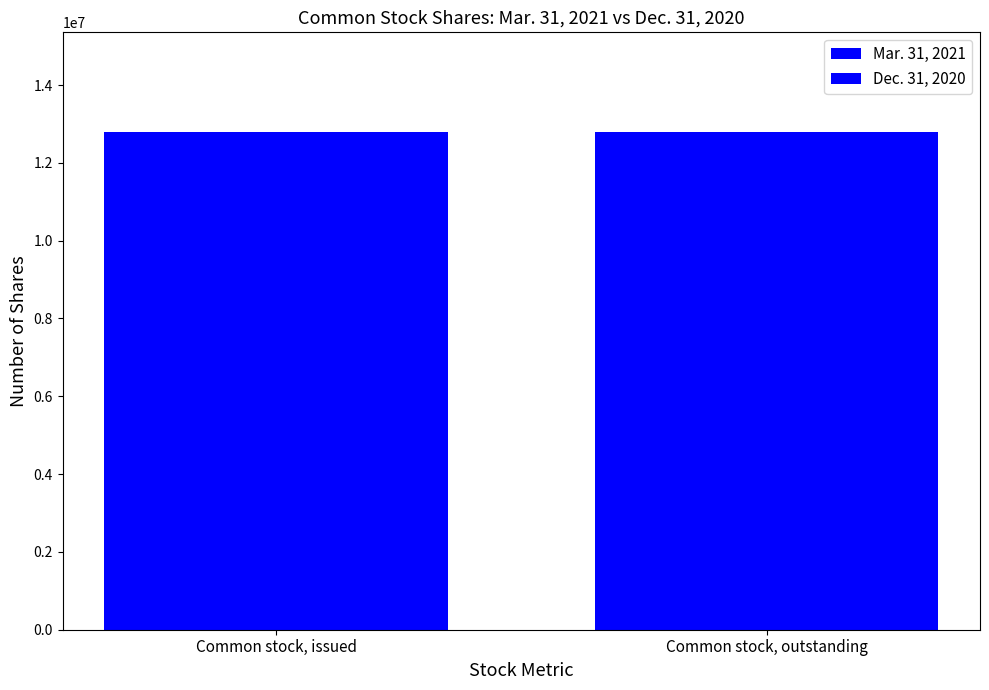

How many values in the Dec. 31, 2020 series are below 12795607?

1